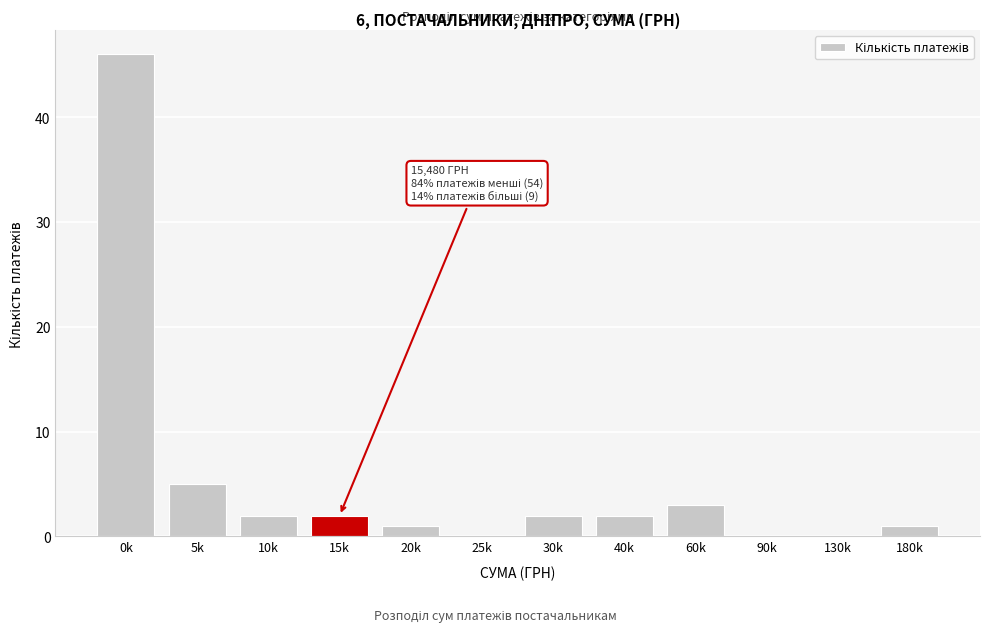

Reading right to left, list all the values displayed in this chart.

180k=1	130k=0	90k=0	60k=3	40k=2	30k=2	25k=0	20k=1	15k=2	10k=2	5k=5	0k=46